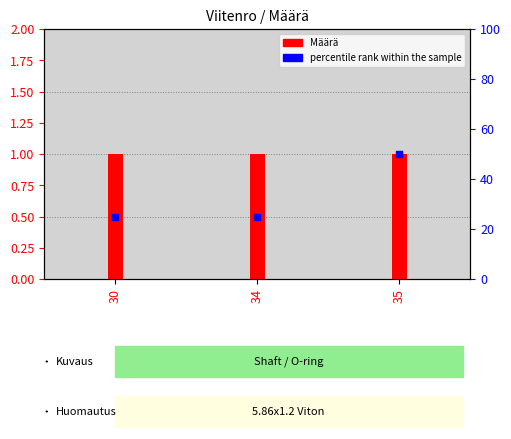

What is the change in value from 34 to 35?

+25